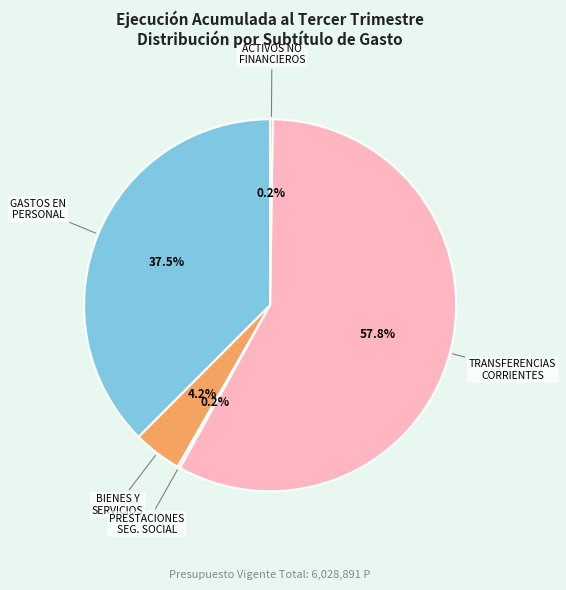

Does any single category account for the majority?

Yes